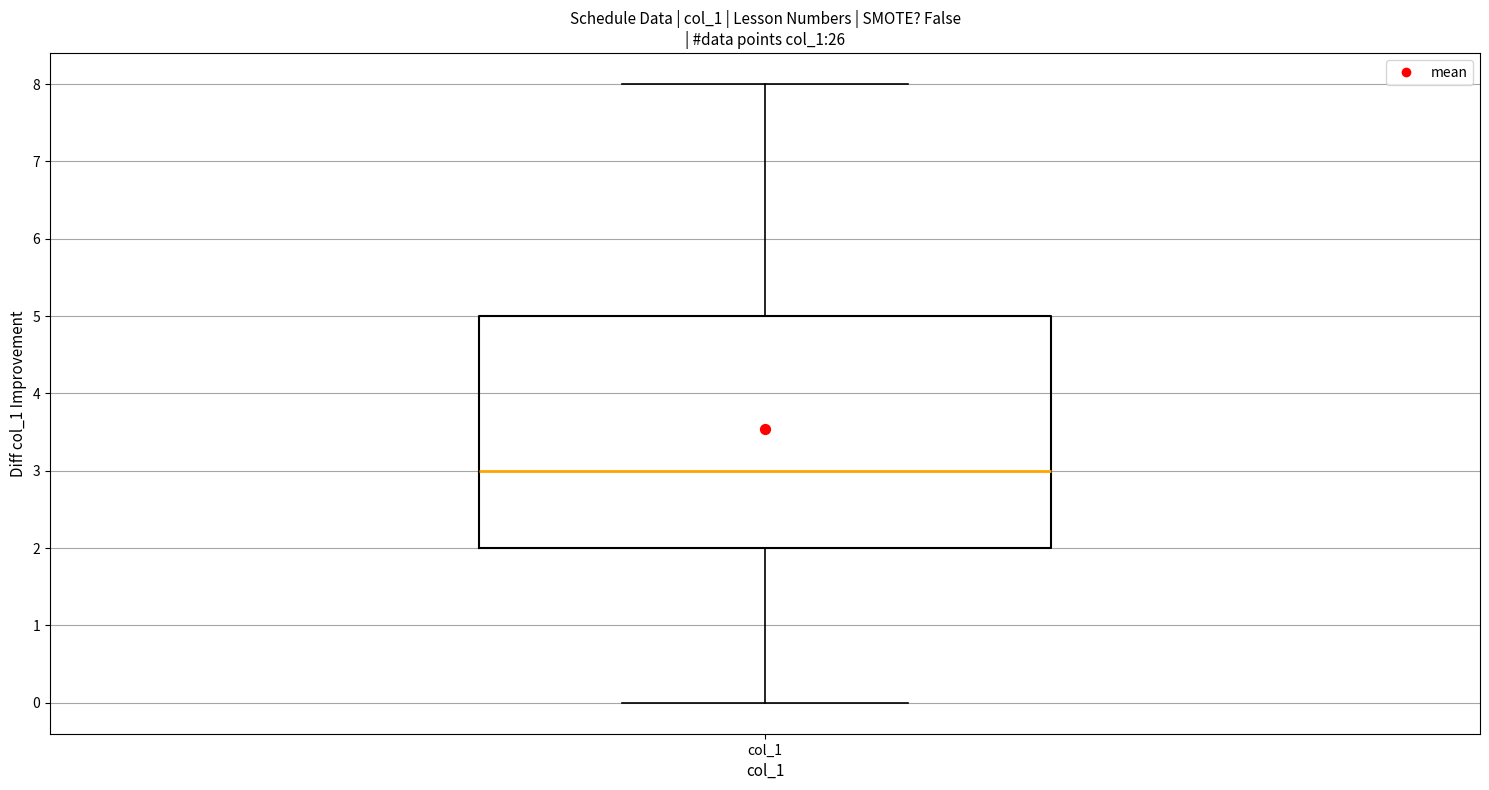

Read this box plot against the y-axis: the position of the median line, the range covered by the box, and the ends of both whiskers. The values are not printed on the chart, so give them approximately, as read against the axis.

median 3, box 2 to 5, whiskers 0 to 8